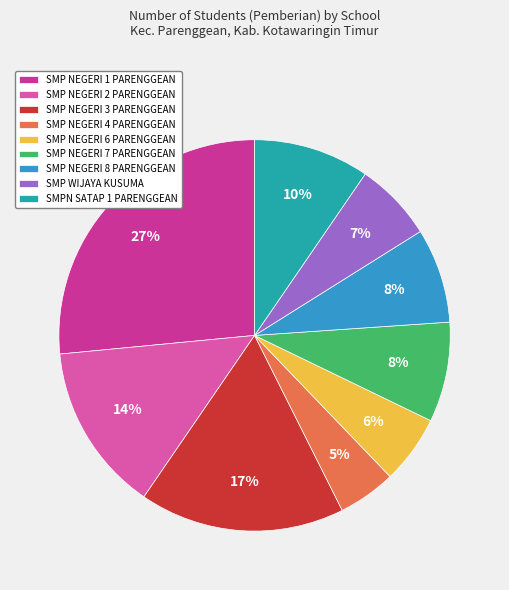

How many segments does this pie chart have?

9